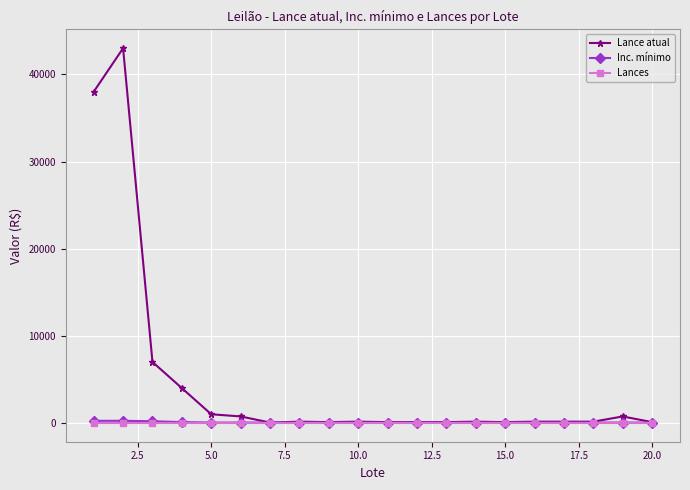

What is the value of the Lance atual point at the 5th from the left?

1000